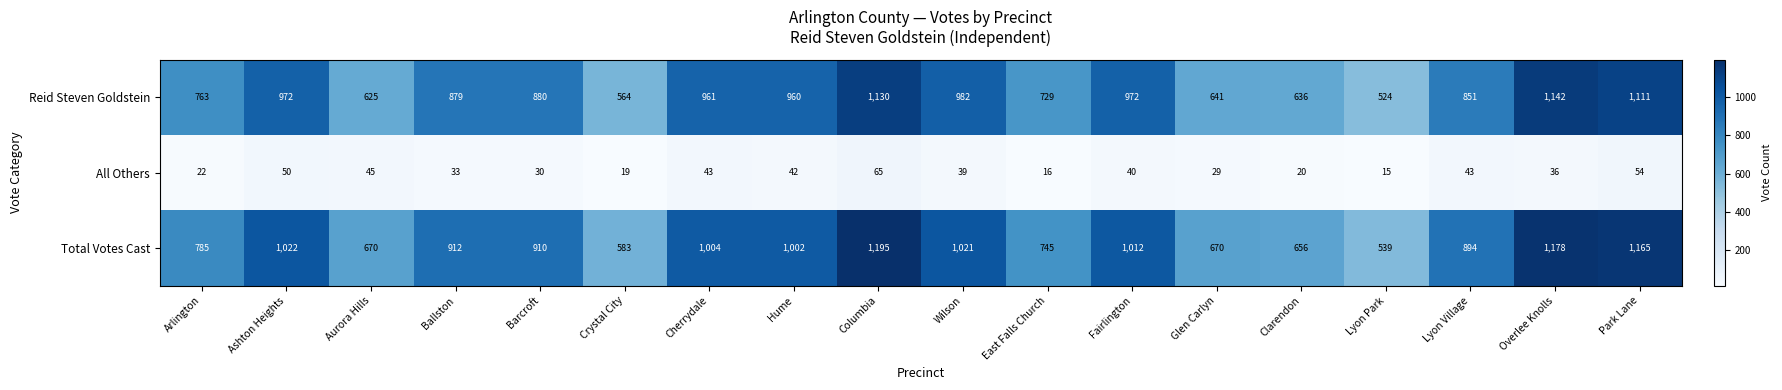

What value does the Reid Steven Goldstein series have at Hume, to the nearest 10?

960